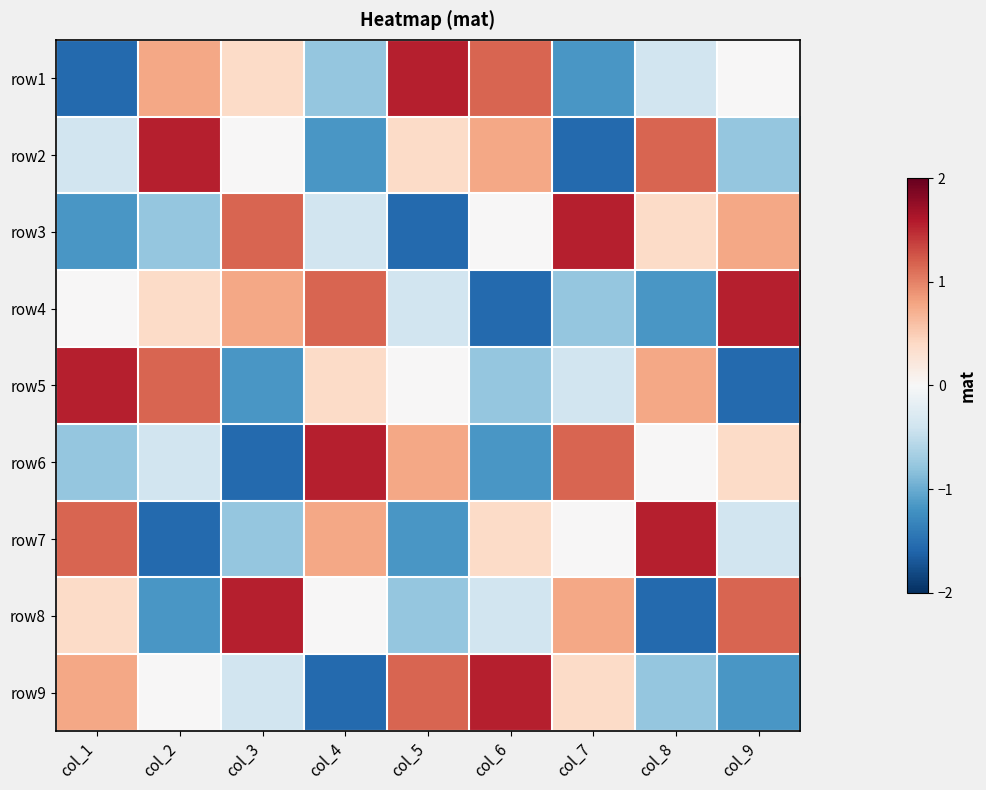

Reading left to right, list all the values displayed in this chart.

row1: col_1=-1.5	col_2=0.8	col_3=0.4	col_4=-0.8	col_5=1.5	col_6=1.2	col_7=-1.2	col_8=-0.4	col_9=0.0
row2: col_1=-0.4	col_2=1.5	col_3=0.0	col_4=-1.2	col_5=0.4	col_6=0.8	col_7=-1.5	col_8=1.2	col_9=-0.8
row3: col_1=-1.2	col_2=-0.8	col_3=1.2	col_4=-0.4	col_5=-1.5	col_6=0.0	col_7=1.5	col_8=0.4	col_9=0.8
row4: col_1=0.0	col_2=0.4	col_3=0.8	col_4=1.2	col_5=-0.4	col_6=-1.5	col_7=-0.8	col_8=-1.2	col_9=1.5
row5: col_1=1.5	col_2=1.2	col_3=-1.2	col_4=0.4	col_5=0.0	col_6=-0.8	col_7=-0.4	col_8=0.8	col_9=-1.5
row6: col_1=-0.8	col_2=-0.4	col_3=-1.5	col_4=1.5	col_5=0.8	col_6=-1.2	col_7=1.2	col_8=0.0	col_9=0.4
row7: col_1=1.2	col_2=-1.5	col_3=-0.8	col_4=0.8	col_5=-1.2	col_6=0.4	col_7=0.0	col_8=1.5	col_9=-0.4
row8: col_1=0.4	col_2=-1.2	col_3=1.5	col_4=0.0	col_5=-0.8	col_6=-0.4	col_7=0.8	col_8=-1.5	col_9=1.2
row9: col_1=0.8	col_2=0.0	col_3=-0.4	col_4=-1.5	col_5=1.2	col_6=1.5	col_7=0.4	col_8=-0.8	col_9=-1.2